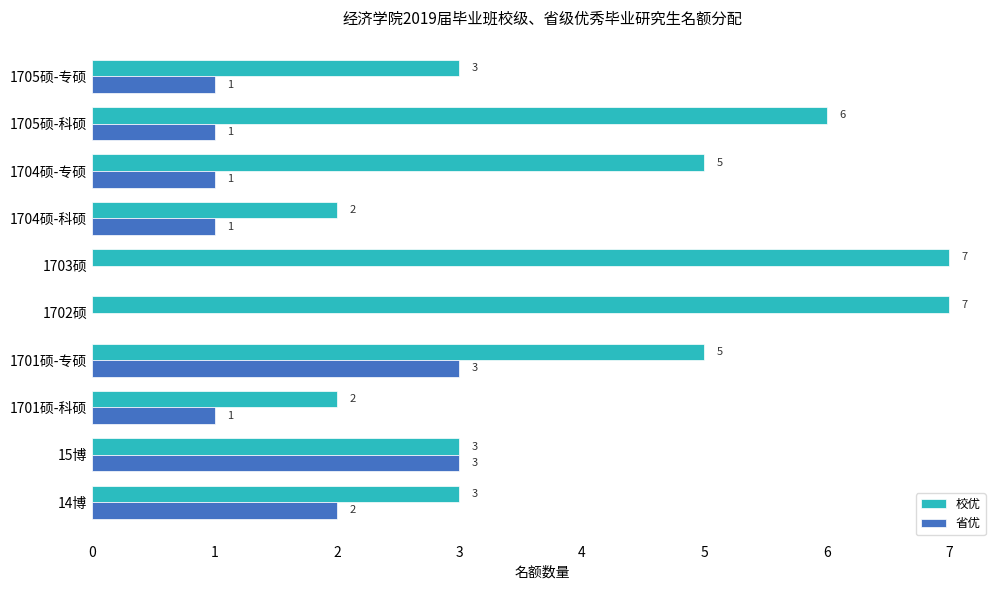

What is the maximum value for 校优?

7